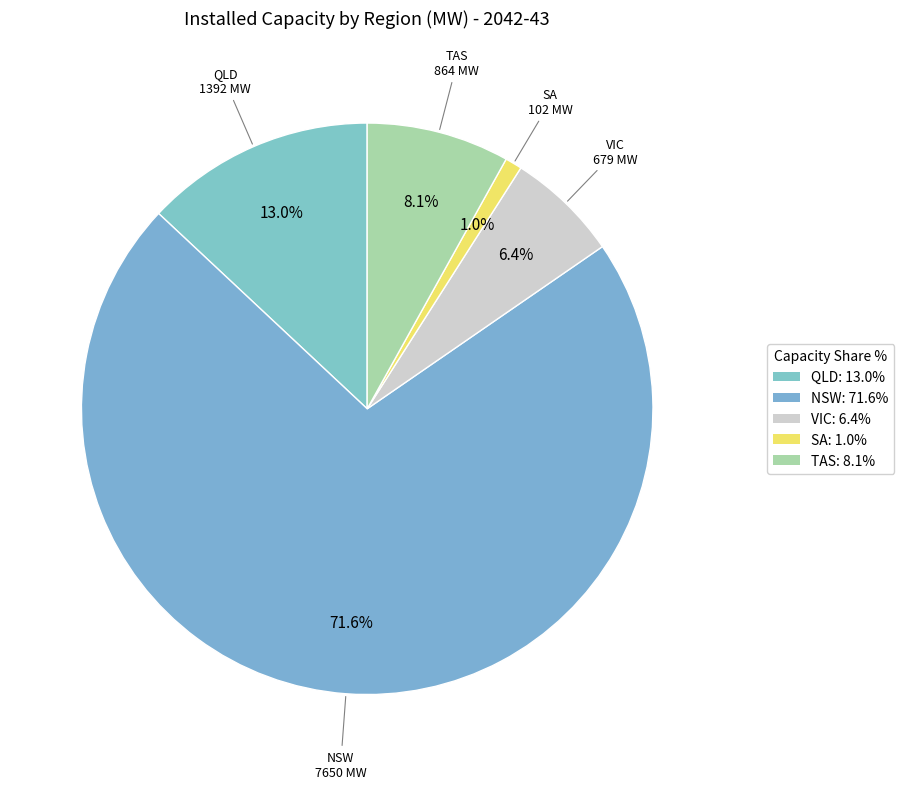

The SA slice represents 11% of the pie. True or false?

False